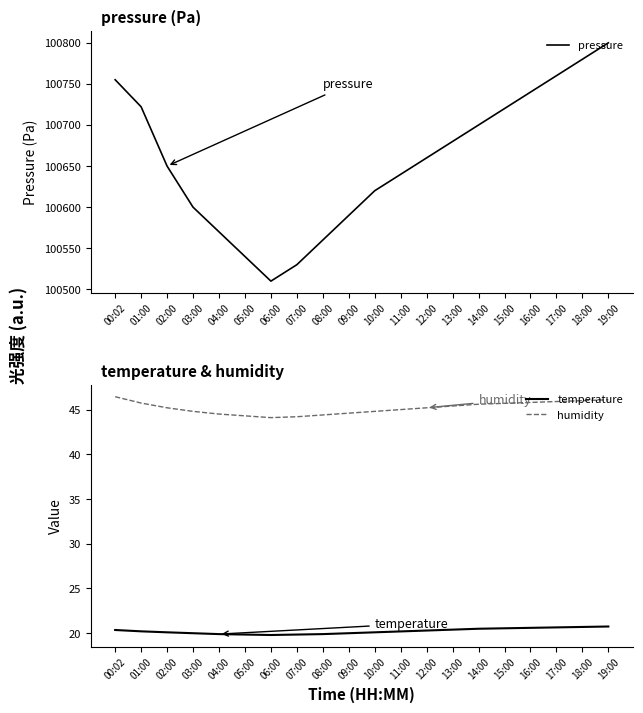

True or false: temperature and pressure cross at least once.

False